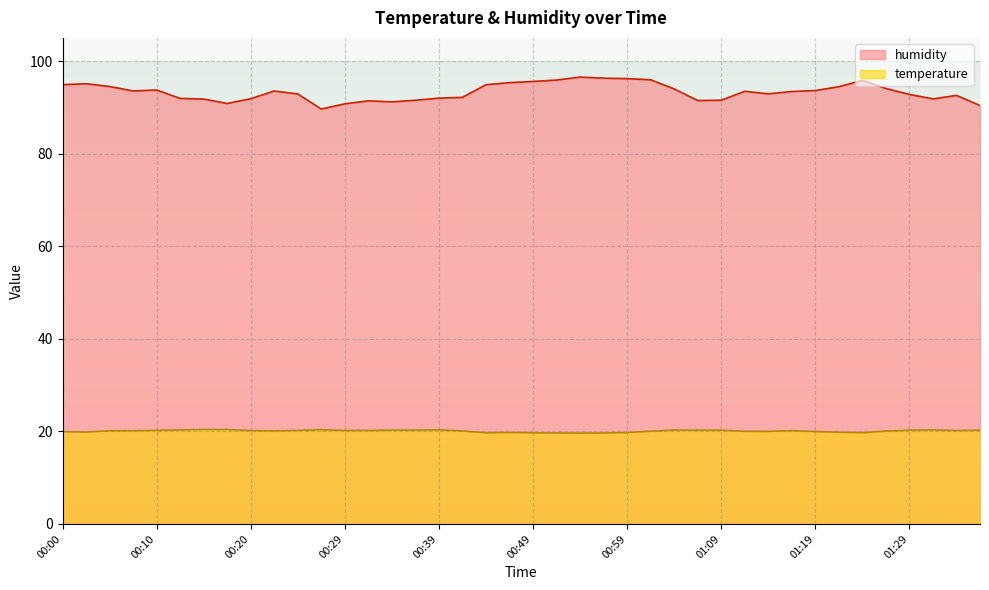

What is the label of the 14th point from the right?

01:04